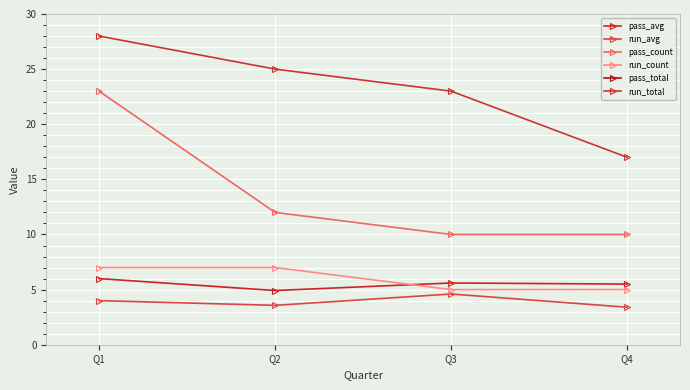

What is the difference between the highest and lowest values at Q1?

134.0